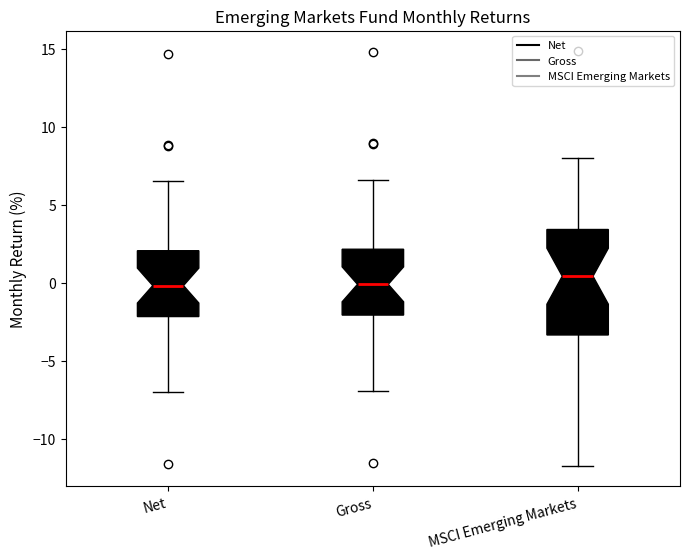

Reading left to right, read every box against the y-axis: the position of its median line, the range the box covers, and the ends of its whiskers. The values are not printed on the chart, so give them approximately, as read against the axis.

Net: median 0.0, box -2.0 to 2.0, whiskers -7.0 to 6.5
Gross: median 0.0, box -2.0 to 2.0, whiskers -7.0 to 6.5
MSCI Emerging Markets: median 0.5, box -3.5 to 3.5, whiskers -11.5 to 8.0